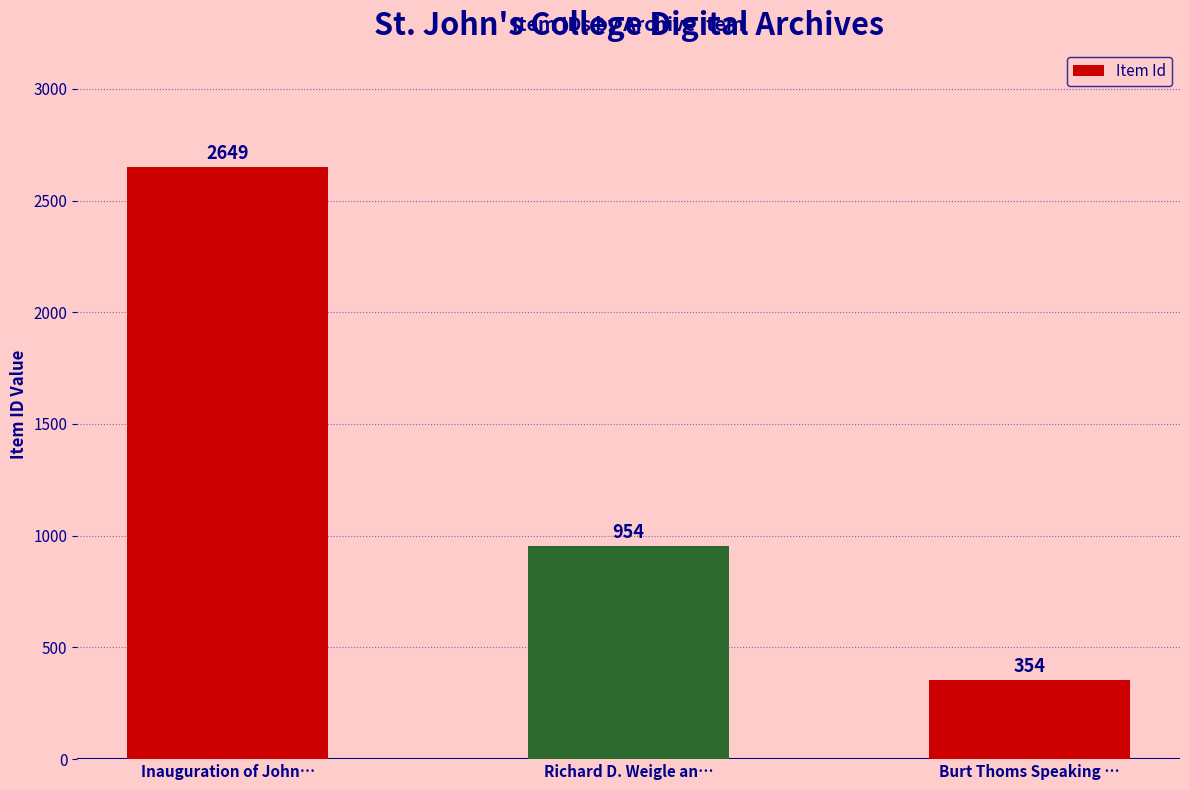

What is the label of the 3rd bar from the right?

Inauguration of John…